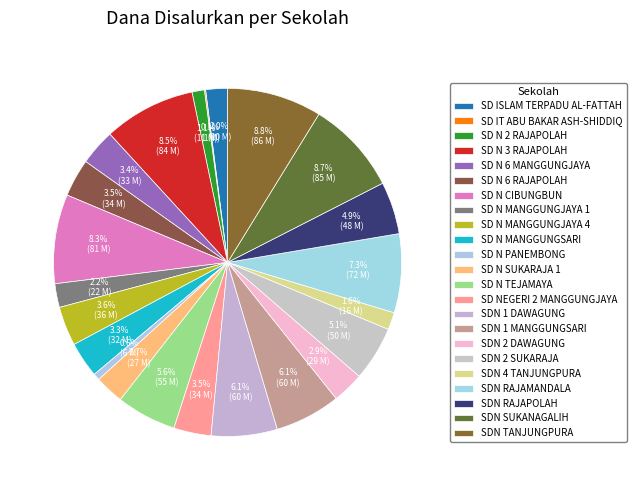

Combined, do SD N MANGGUNGJAYA 1 and SDN 2 DAWAGUNG account for over 50%?

No